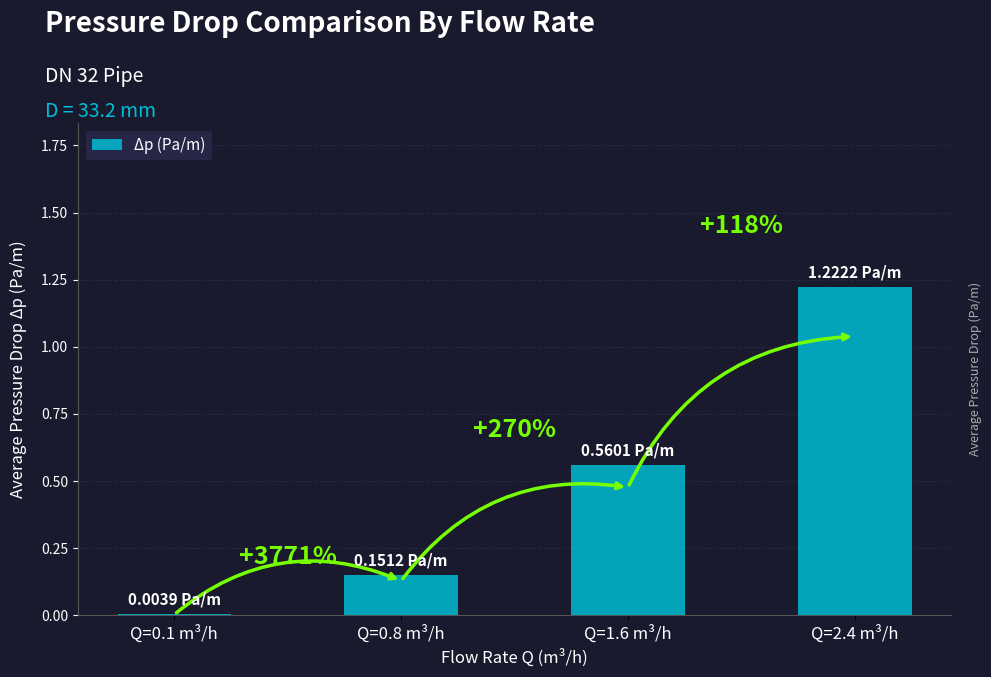

True or false: the data shows 2.0 at Q=2.4 m³/h.

False